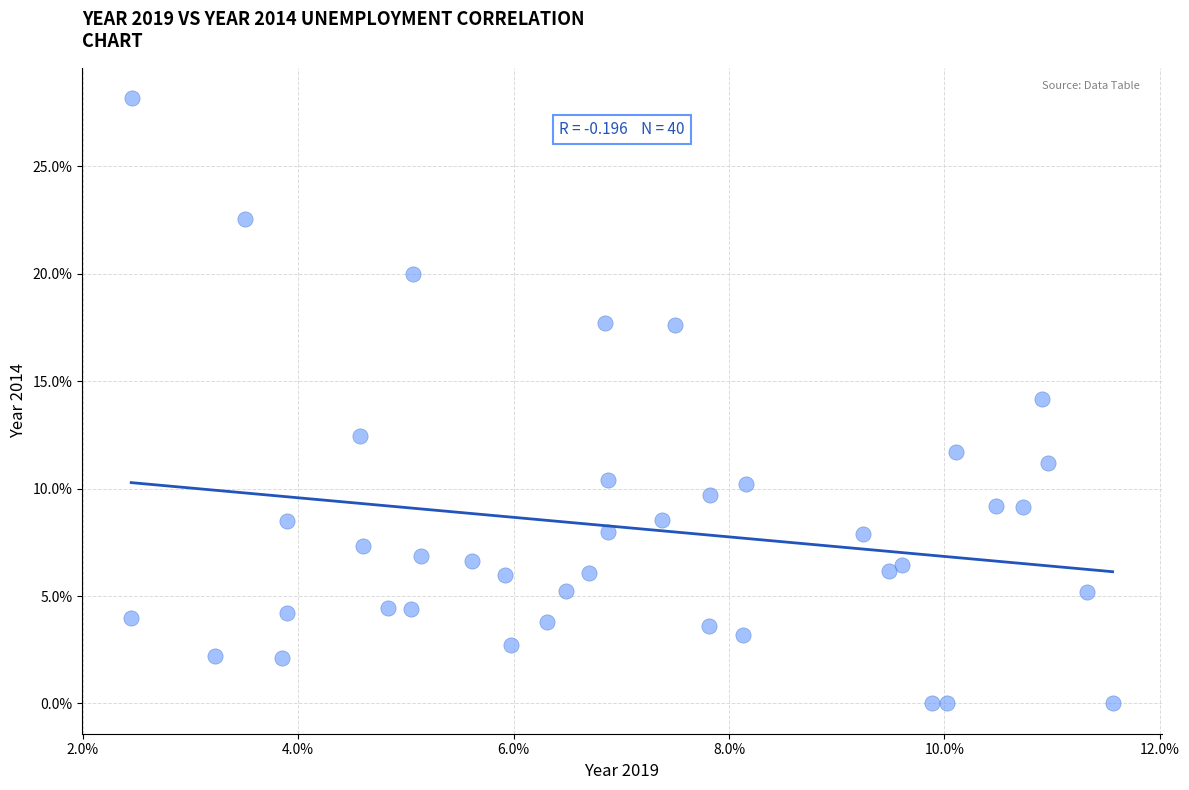

What is the range of Y values (max minus min)?

28.2